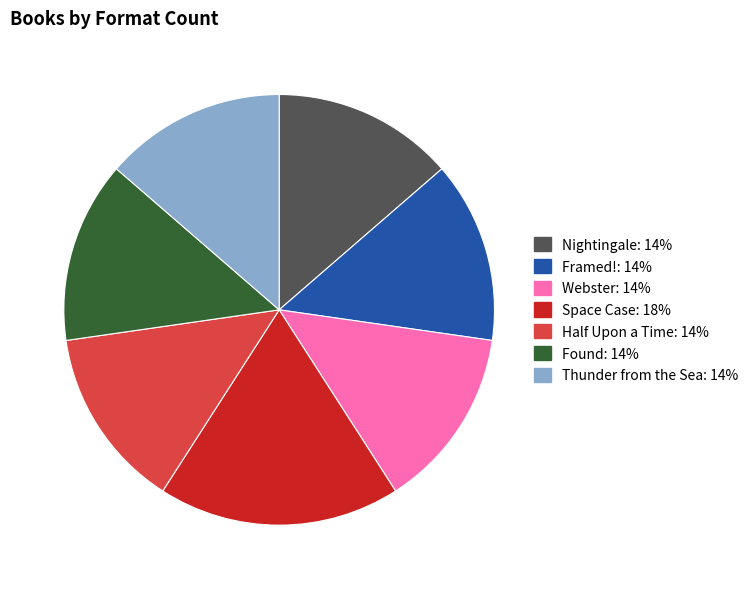

Which category has the biggest portion of the pie?

Space Case